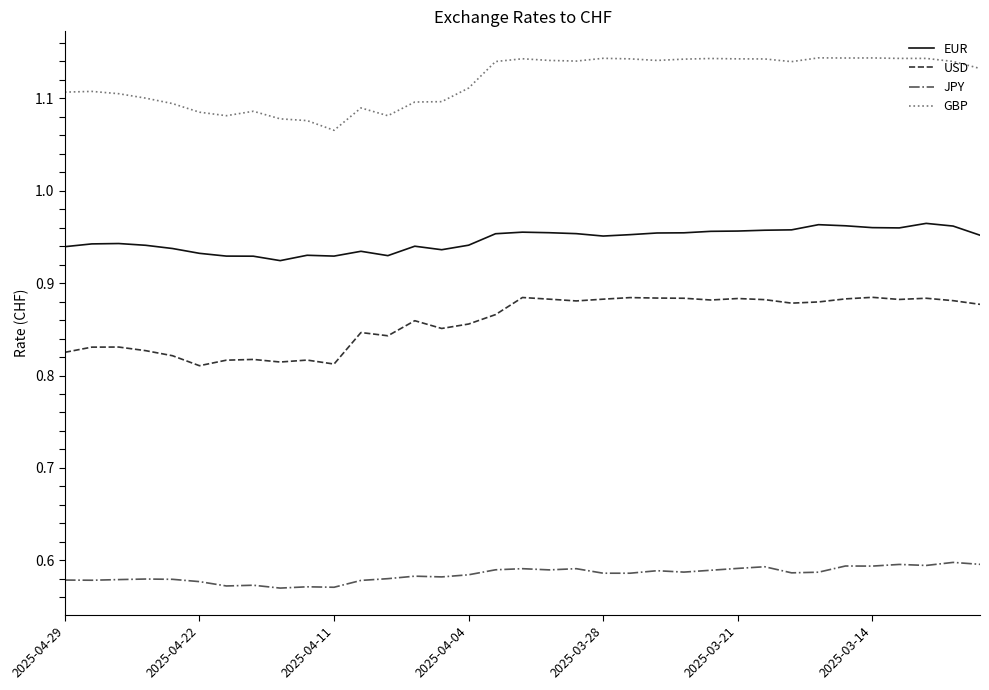

True or false: JPY and EUR intersect in this chart.

False